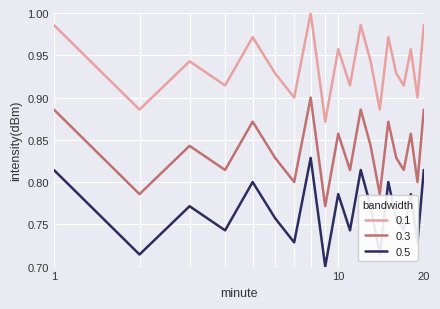

True or false: 0.5 and 0.3 cross at least once.

False